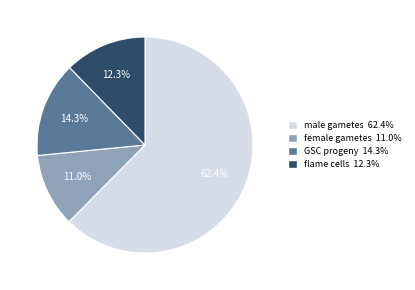

To the nearest percent, what is the average slice percentage?

25%